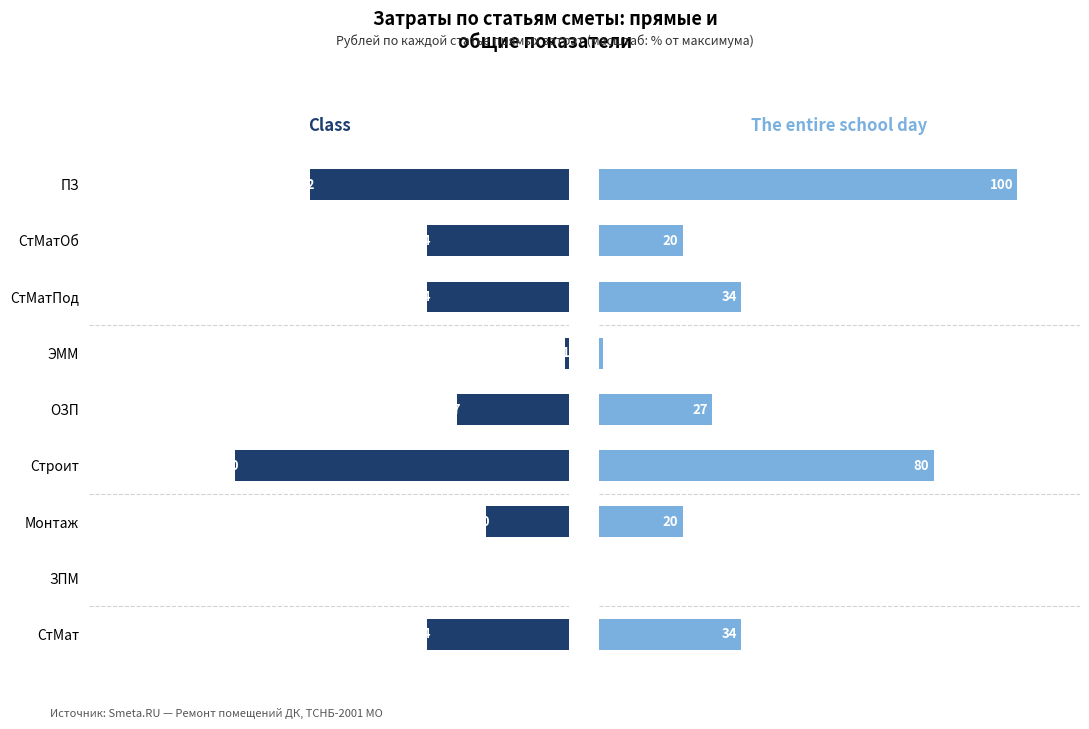

Reading left to right, extract all data points from this chart.

Class: 62	34	34	1	27	80	20	0	34
The entire school day: 100	20	34	1	27	80	20	0	34